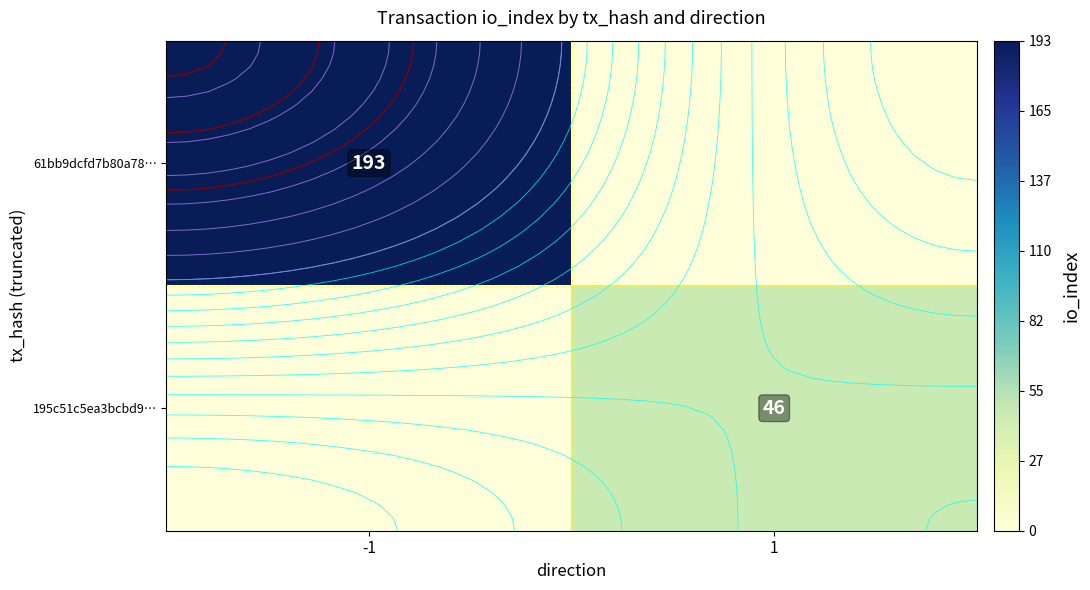

Count the 195c51c5ea3bcbd9… values in the range 0 to 46.

2